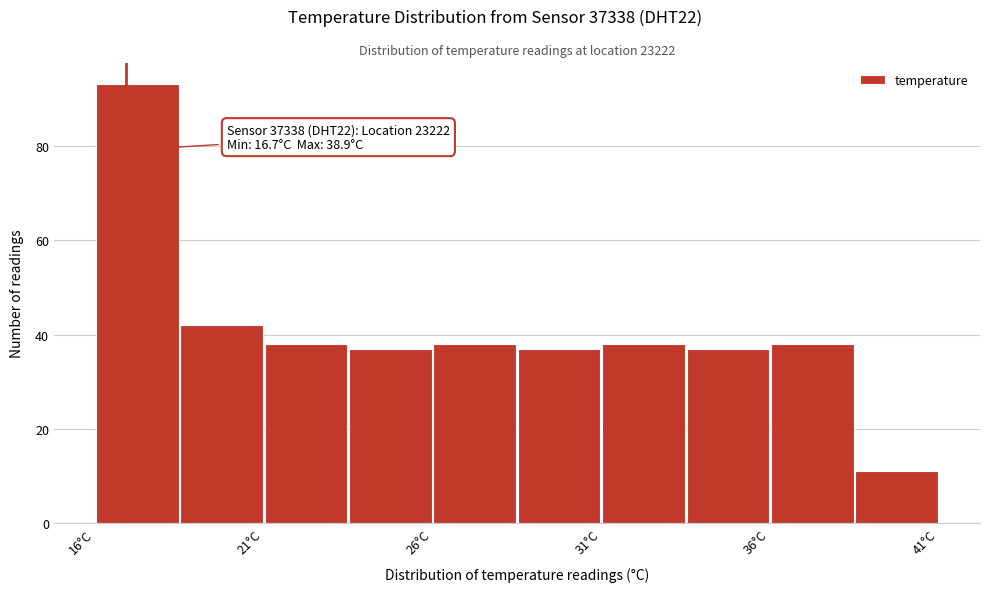

Which range on the x-axis has the tallest bar?

16.0 to 18.5